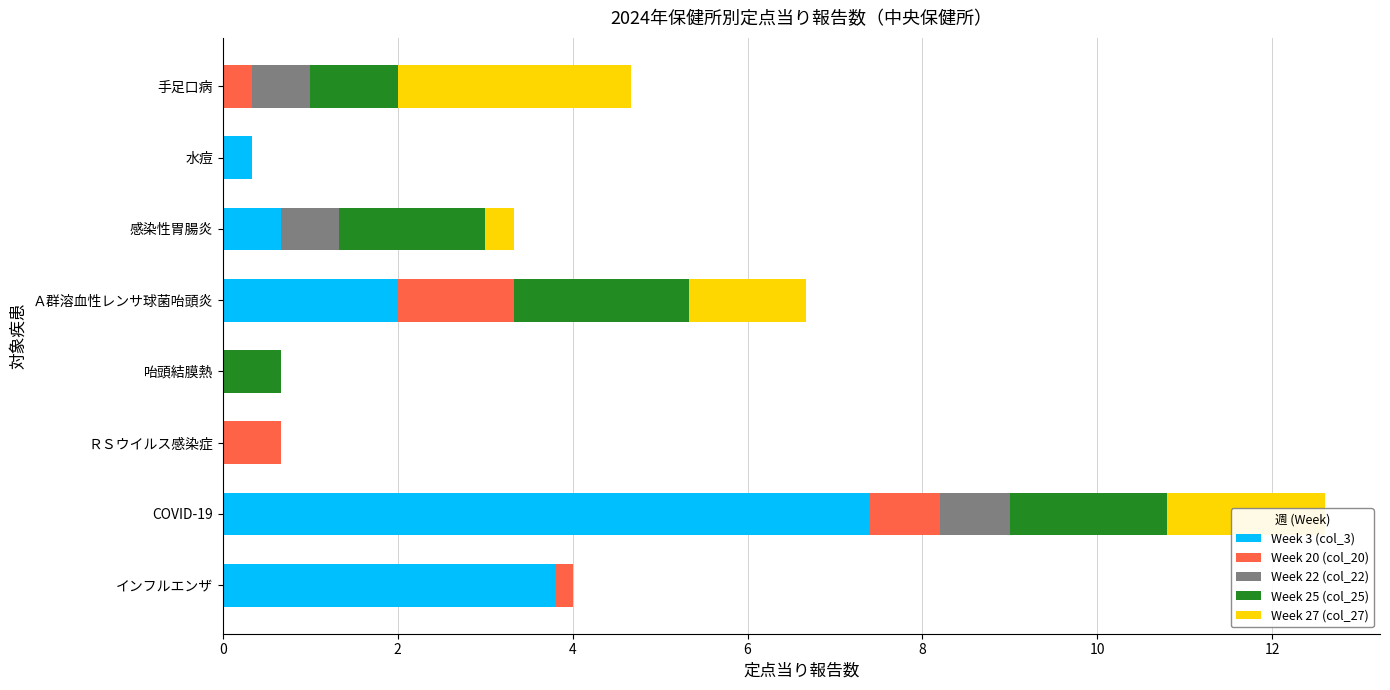

What is the maximum value for Week 3 (col_3)?

7.4